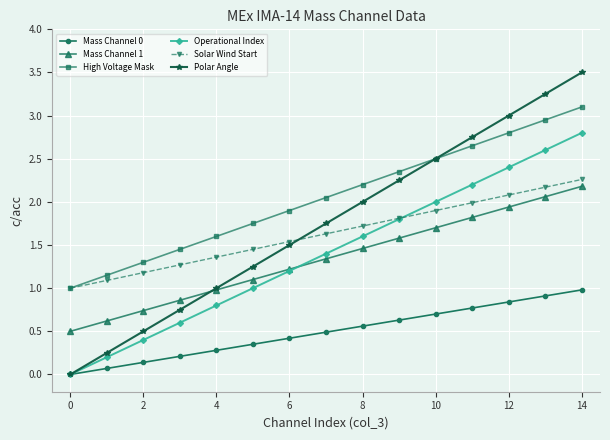

True or false: Mass Channel 1 and Mass Channel 0 cross at least once.

False